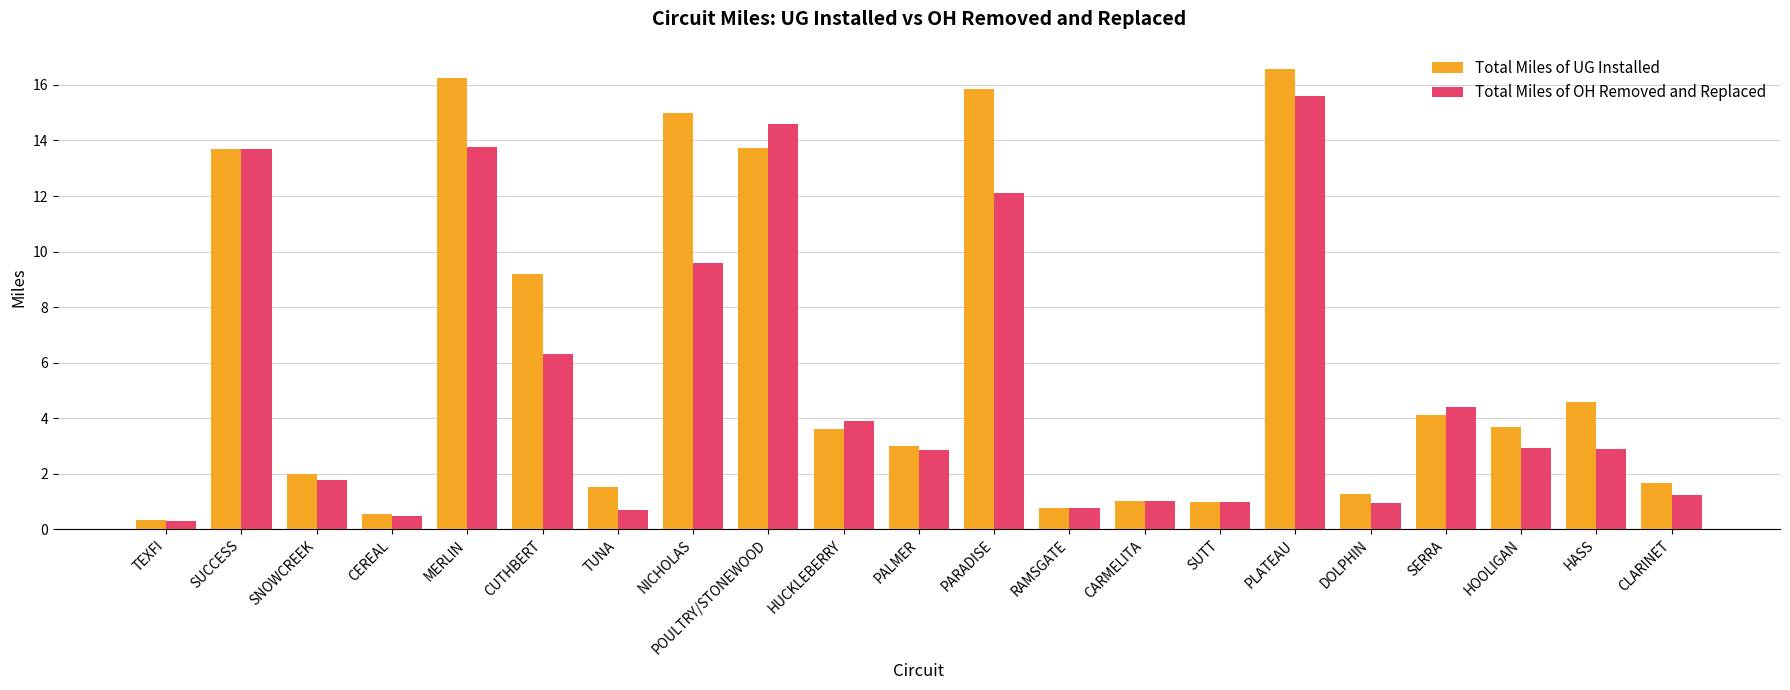

True or false: Total Miles of UG Installed has a value of 0.7 at PALMER.

False